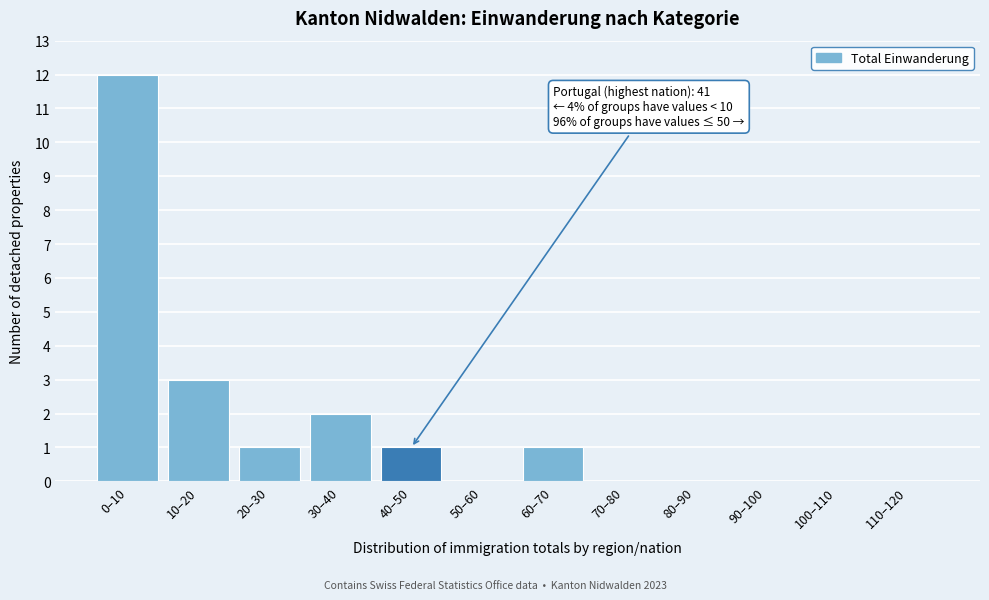

Reading left to right, transcribe all the data shown in this chart.

0–10=12	10–20=3	20–30=1	30–40=2	40–50=1	50–60=0	60–70=1	70–80=0	80–90=0	90–100=0	100–110=0	110–120=0